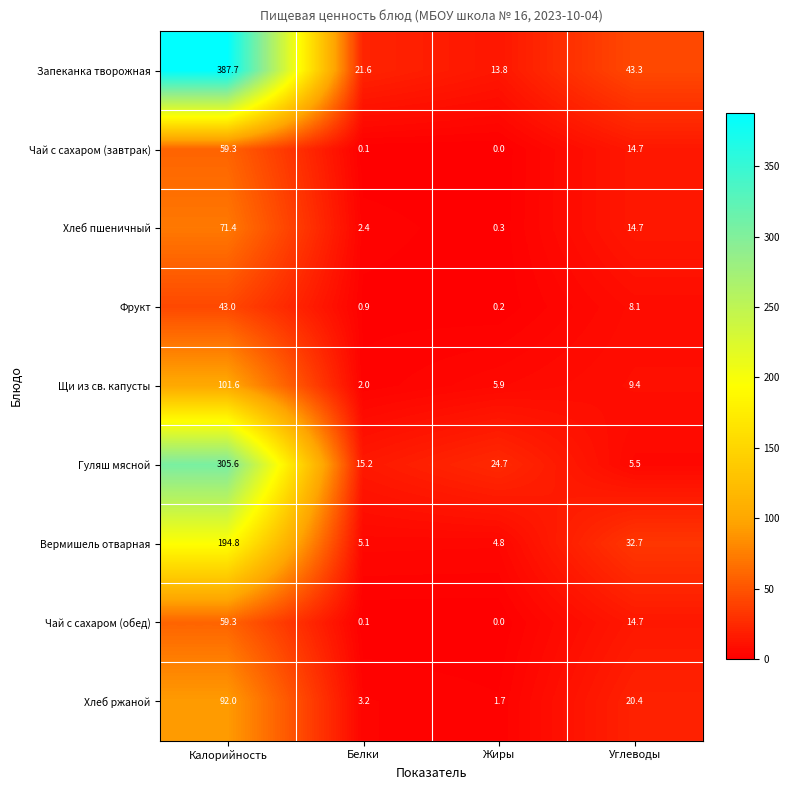

Read the Хлеб ржаной value at Белки.

3.2